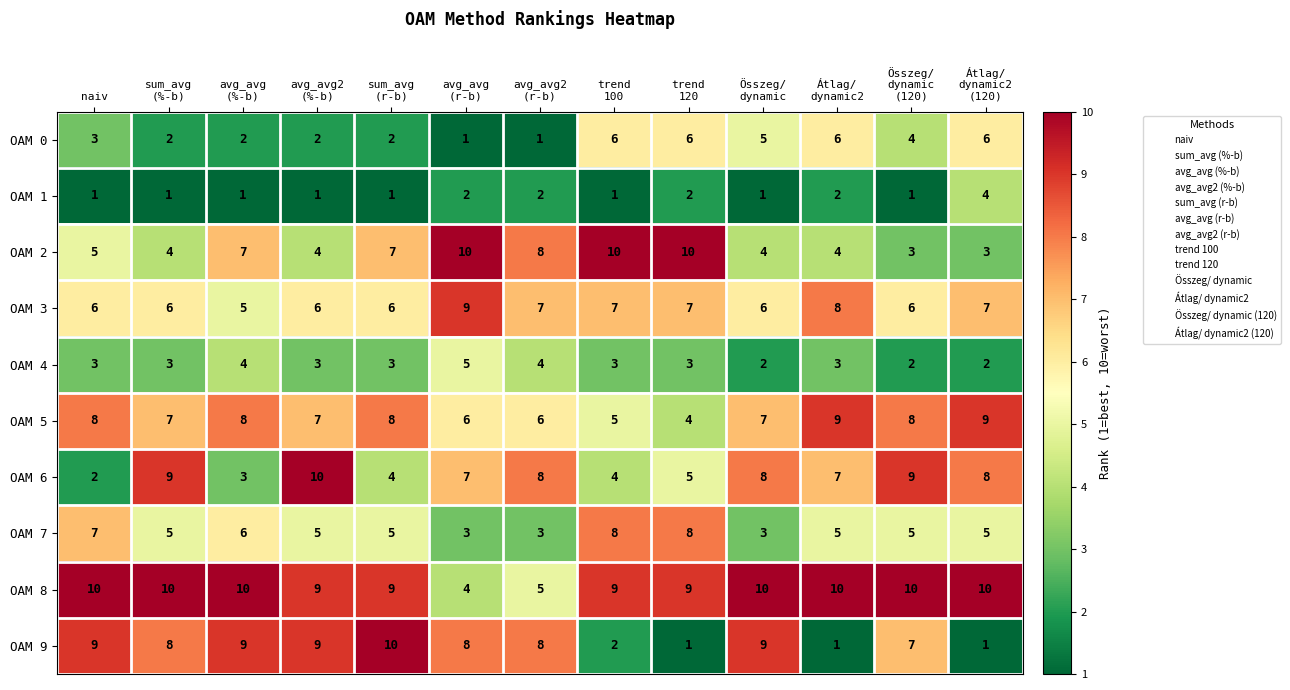

At how many categories does at least one series exceed 6?

13